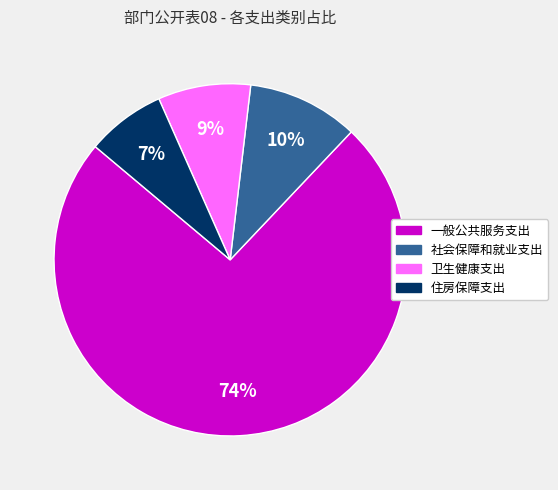

Combined, do 卫生健康支出 and 社会保障和就业支出 account for over 50%?

No